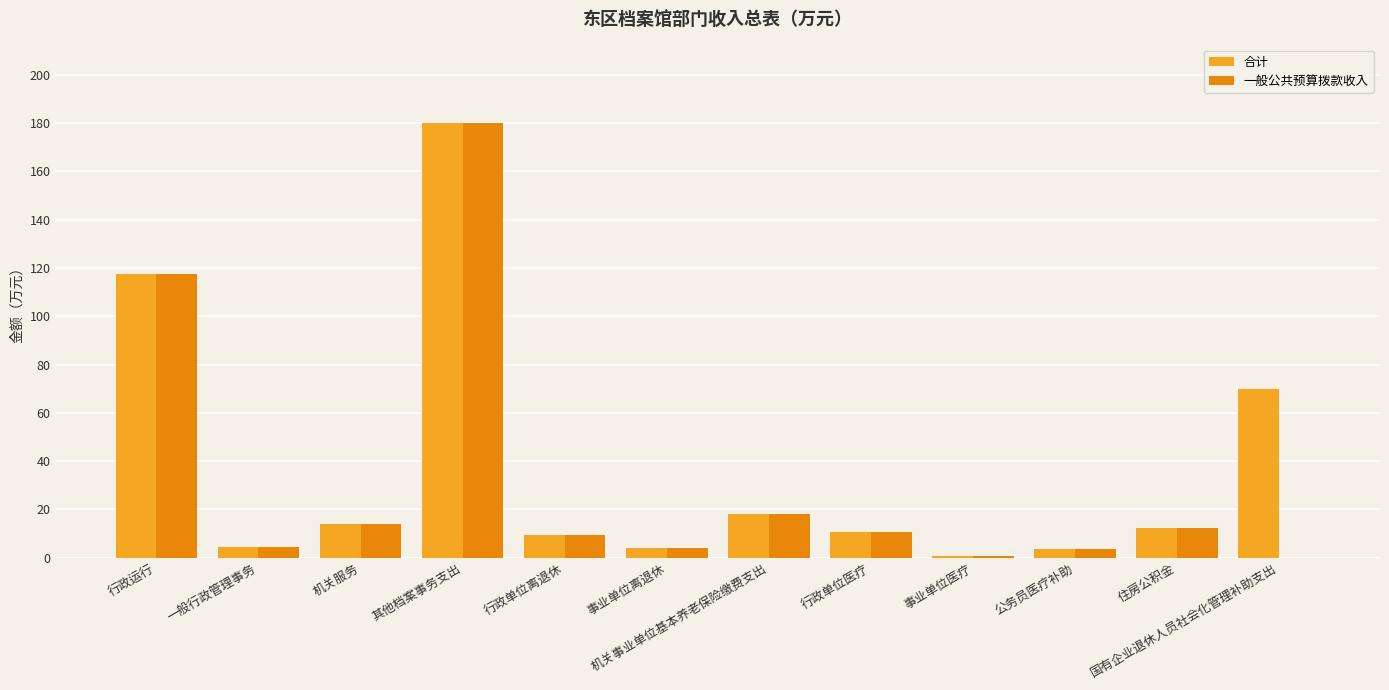

Is it true that 一般公共预算拨款收入 equals 14.0 at 机关服务?

True